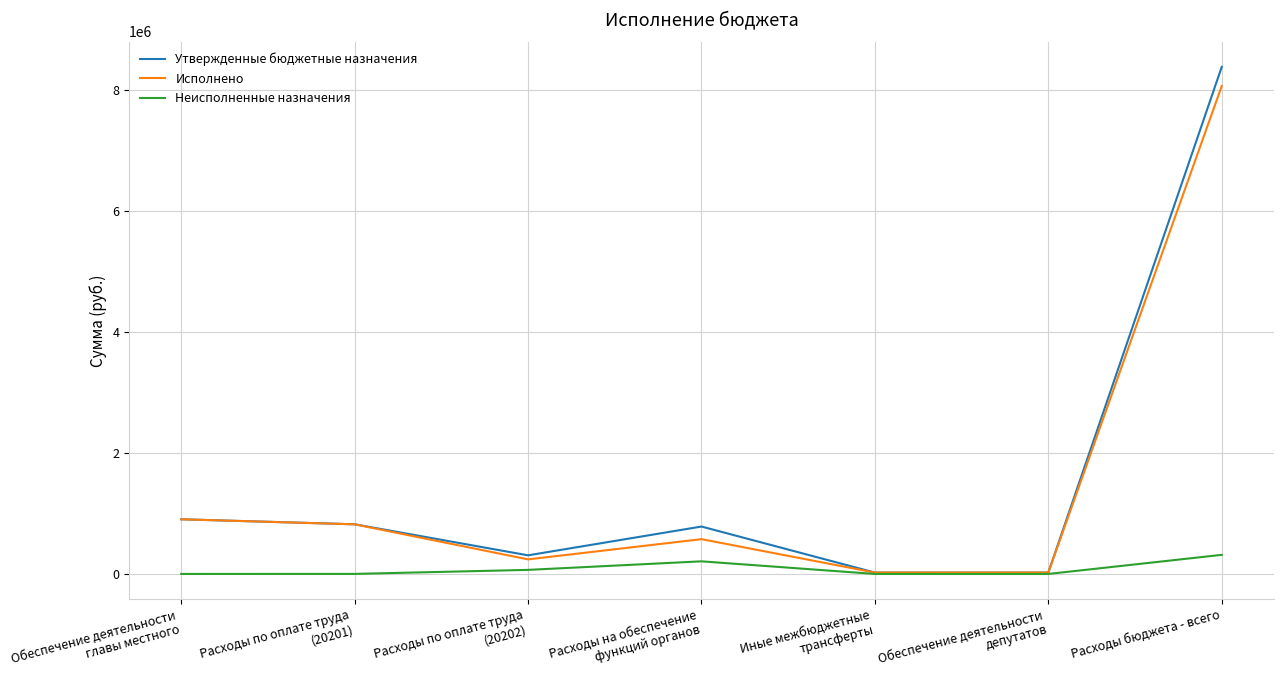

The Неисполненные назначения series shows 0.0 at Иные межбюджетные
трансферты. True or false?

True